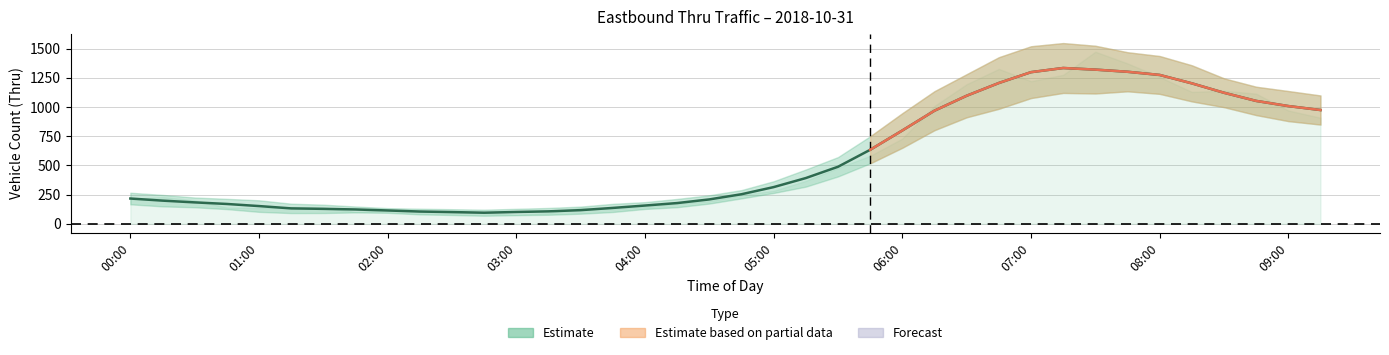

True or false: the data shows 123.8 at 04:30.

False